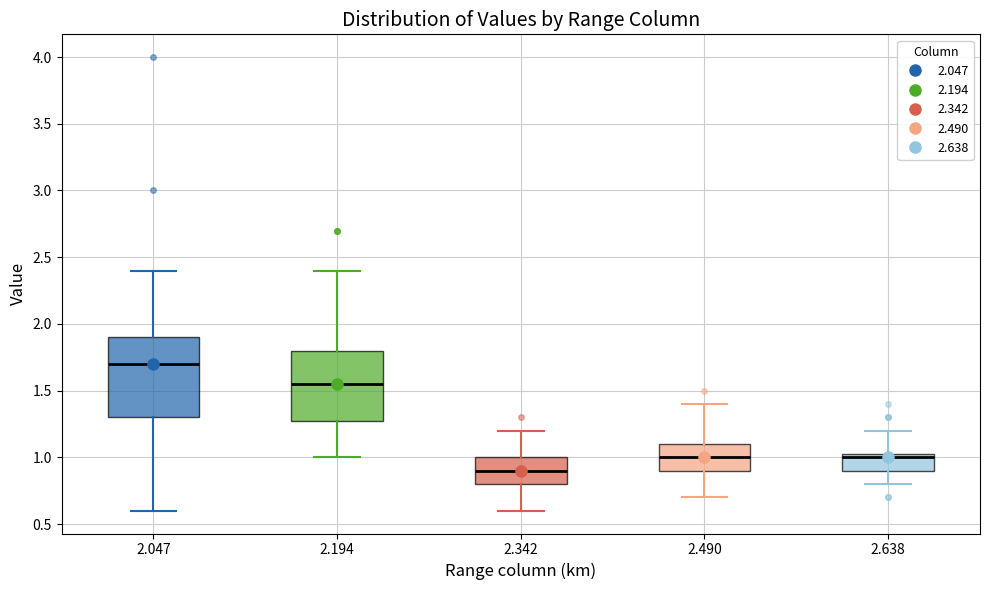

Where does the upper whisker of the box at x = 2.638 end on the y-axis? The values are not printed on the chart, so give them approximately, as read against the axis.

1.20